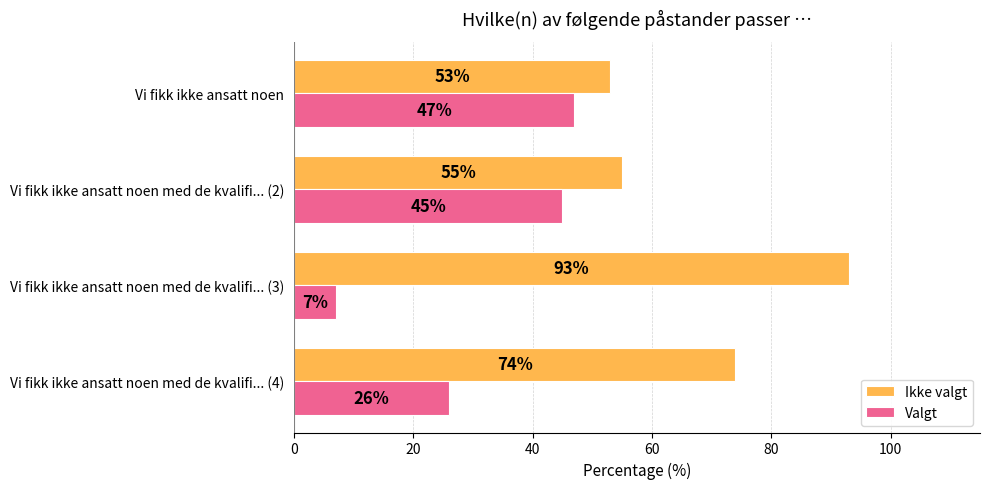

True or false: Valgt has a value of 59 at Vi fikk ikke ansatt noen med de kvalifi... (2).

False